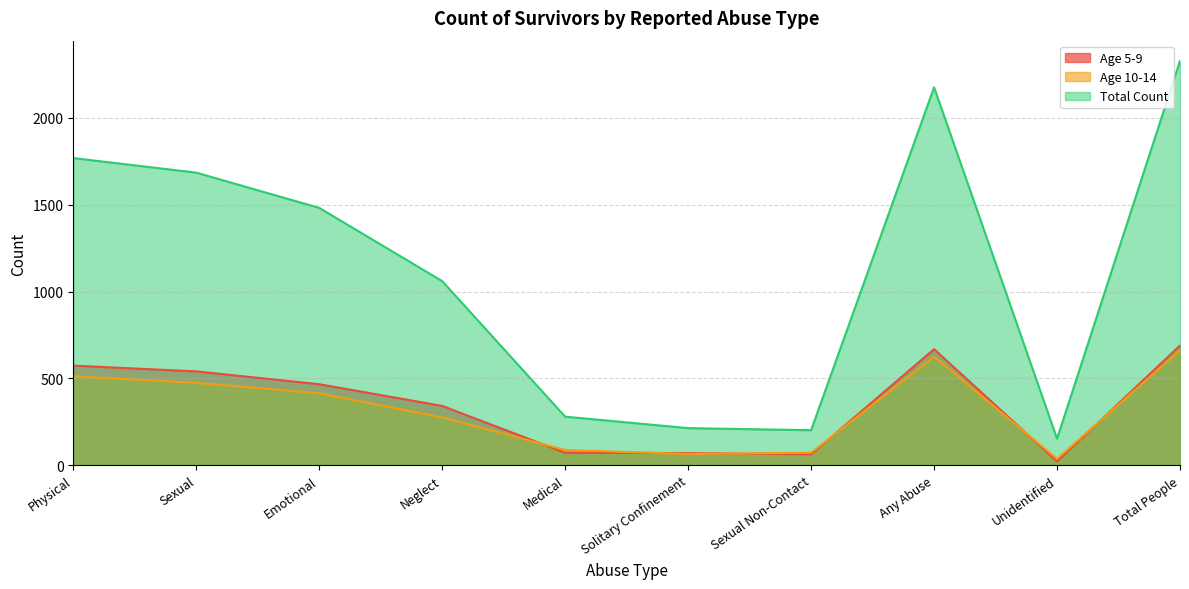

What is the approximate value of Total Count at Any Abuse?

2177